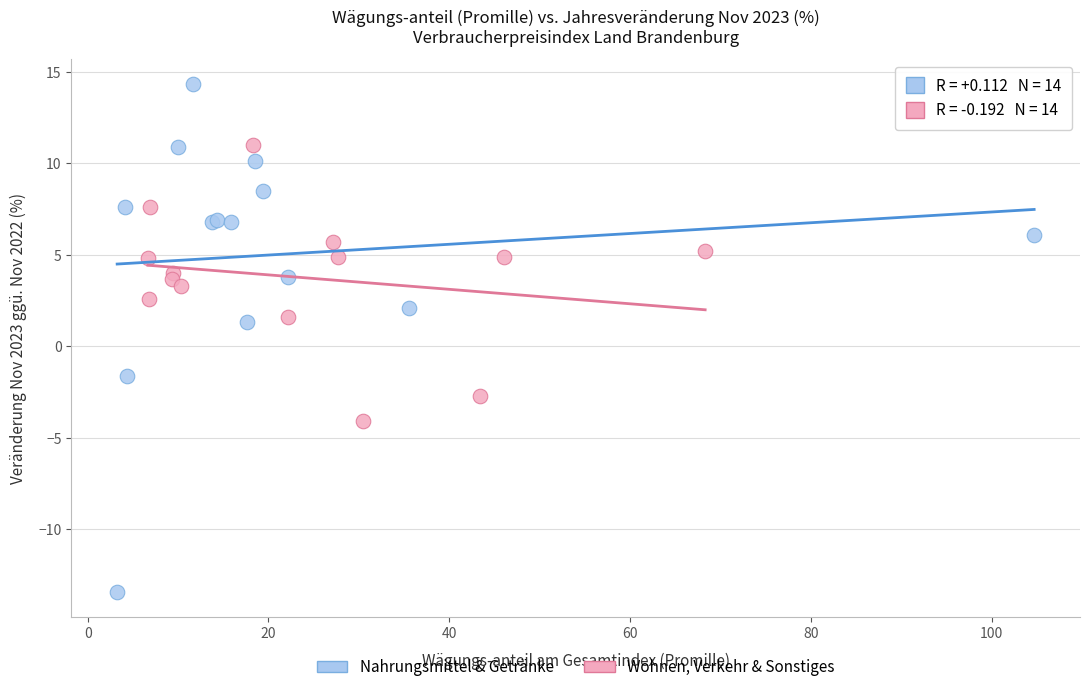

Which series reaches the maximum Y coordinate?

Nahrungsmittel & Getränke